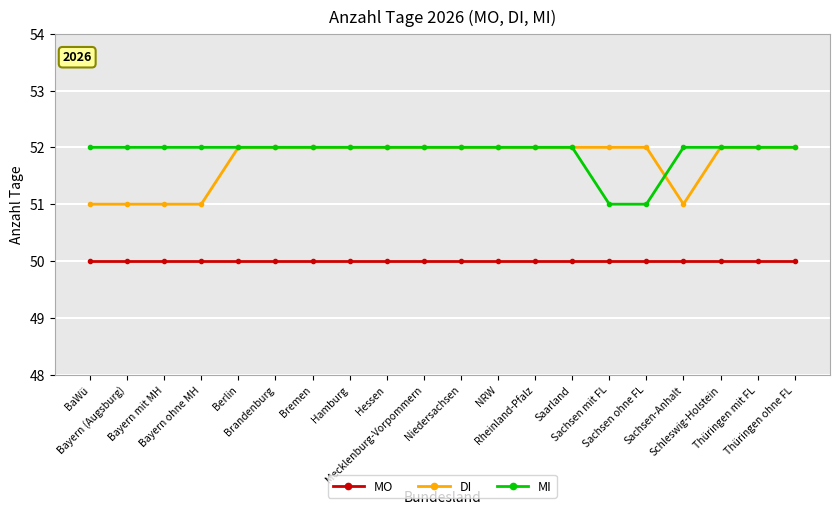

What is the lowest value of the DI series?

51